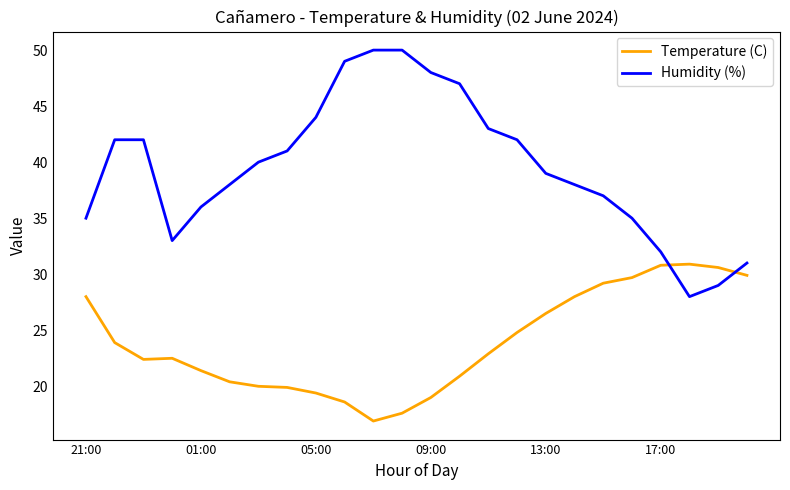

True or false: Temperature (C) and Humidity (%) intersect in this chart.

True